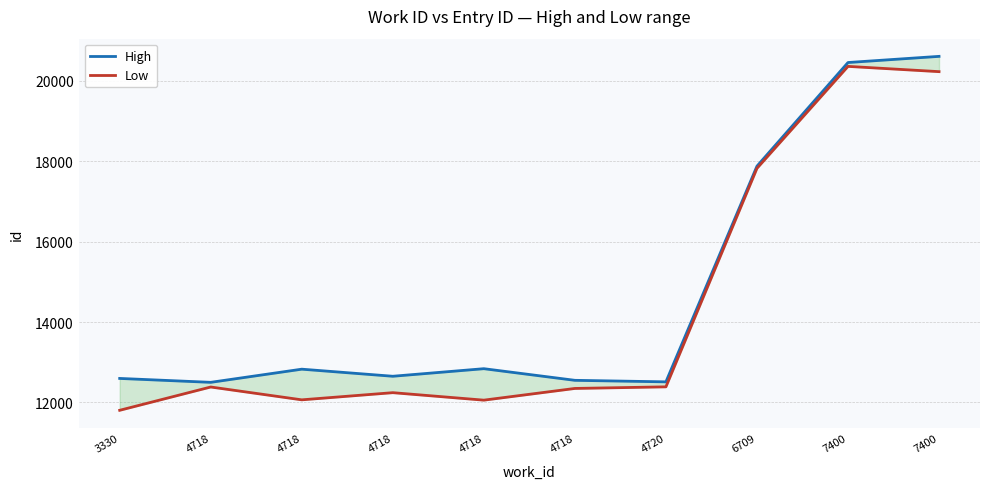

Between 4720 and 4718, which is larger?

4720